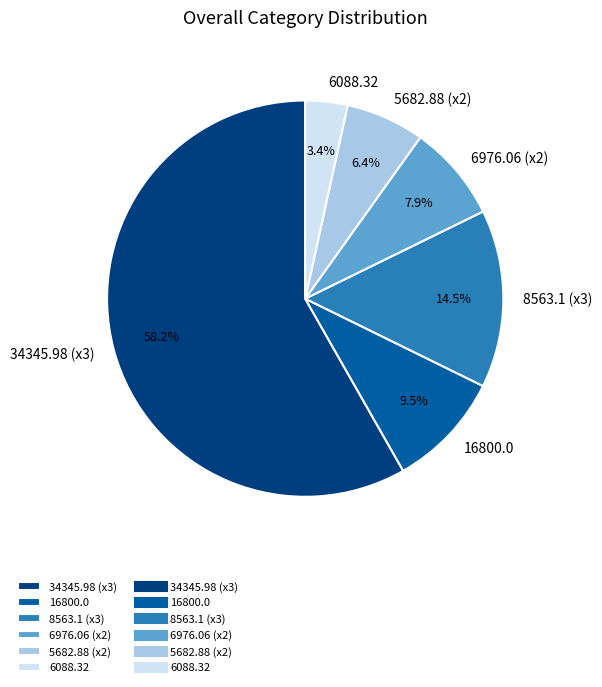

How many segments does this pie chart have?

6